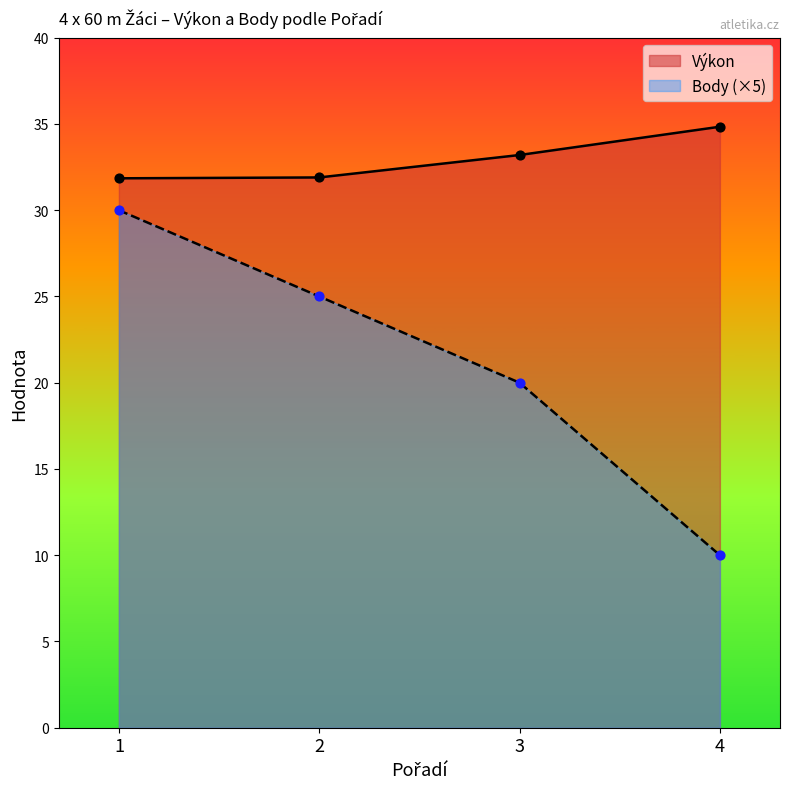

At which category is the sum across all series the highest?

1